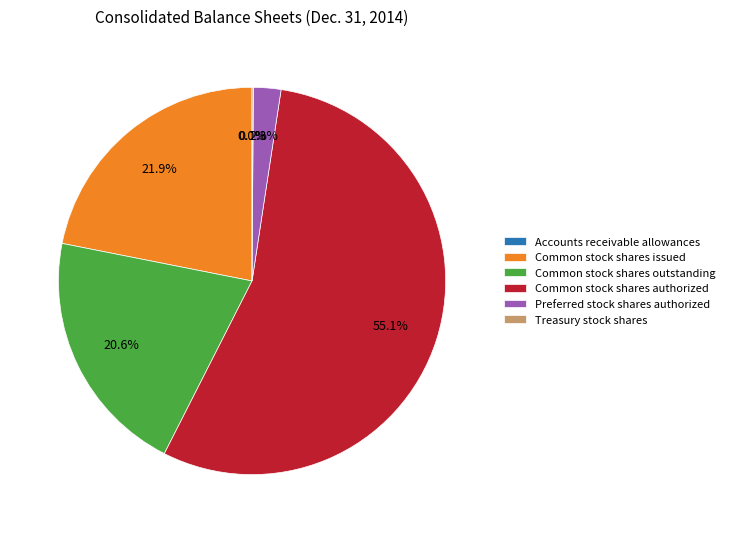

What is the ratio of the value at Common stock shares authorized to the value at Common stock shares issued?

2.5